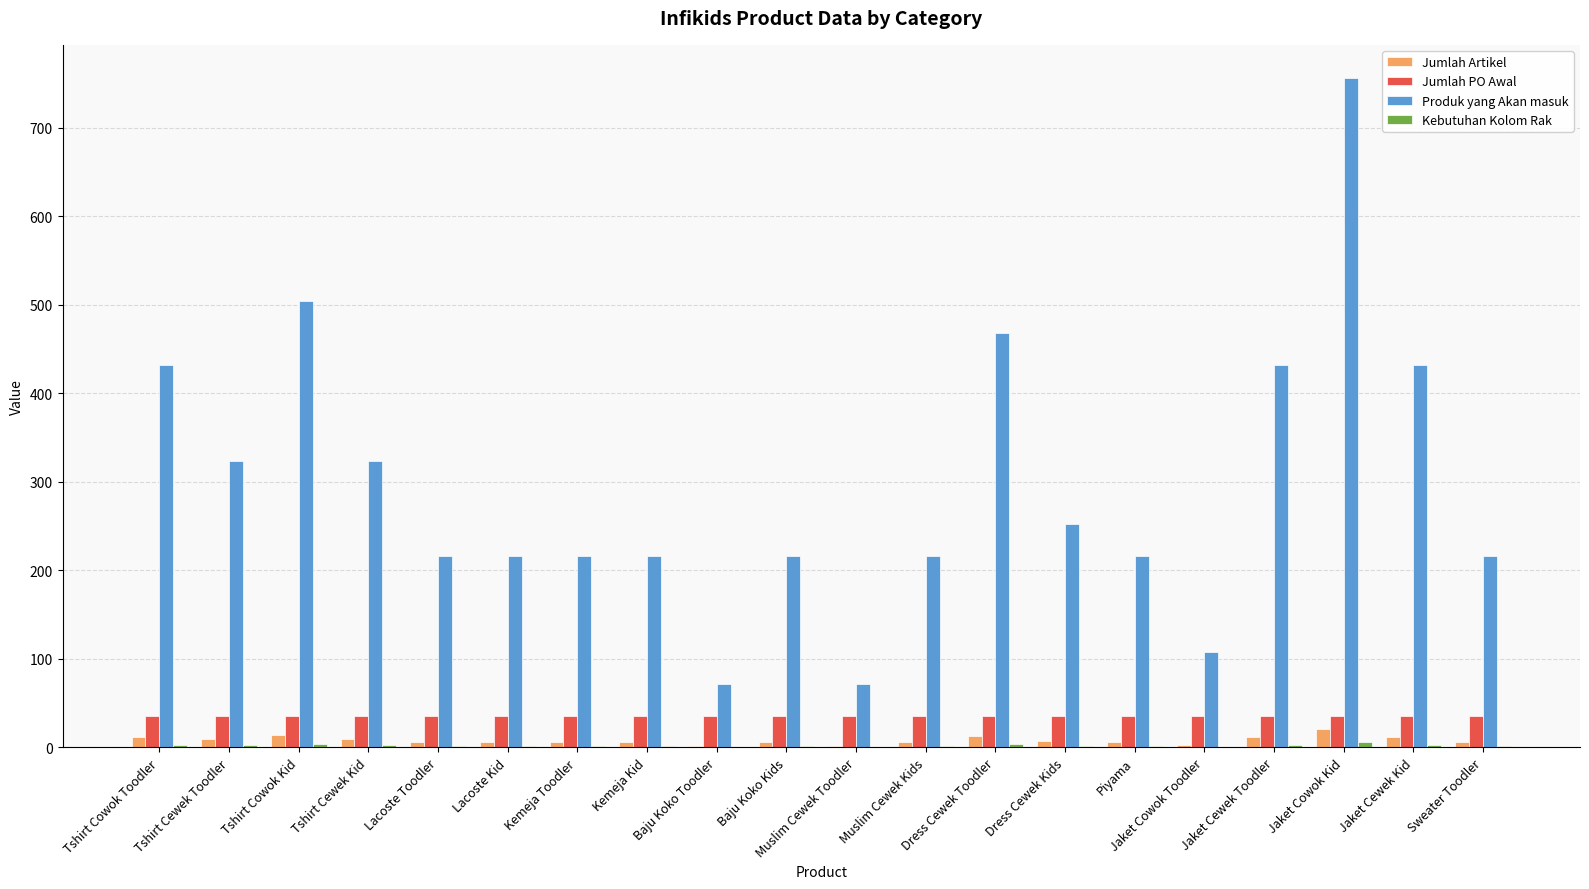

The Jumlah PO Awal series shows 36 at Kemeja Kid. True or false?

True